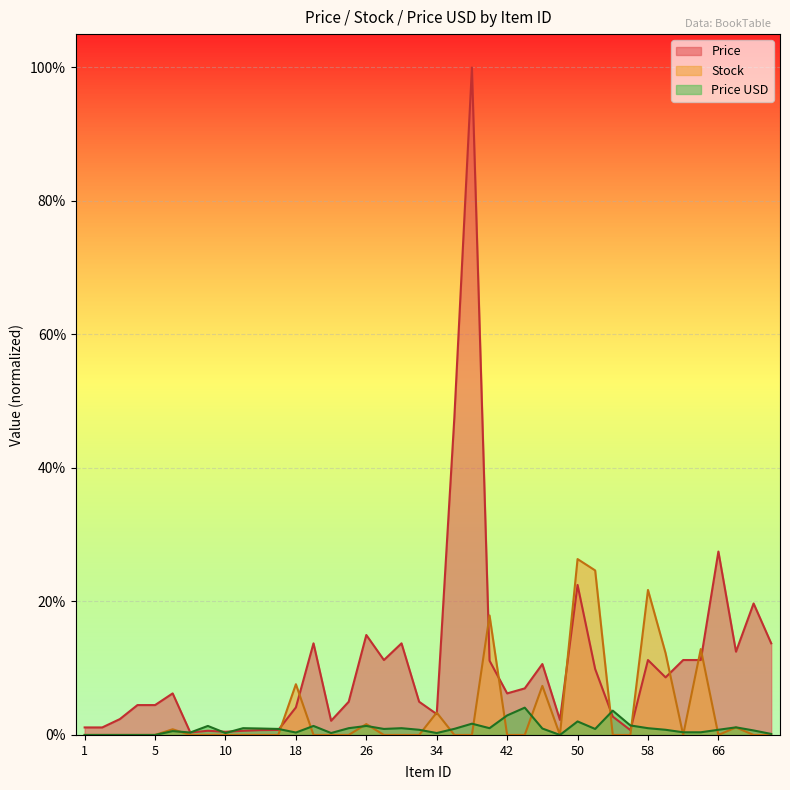

Which series ends up on top after the final intersection of Price and Stock?

Price